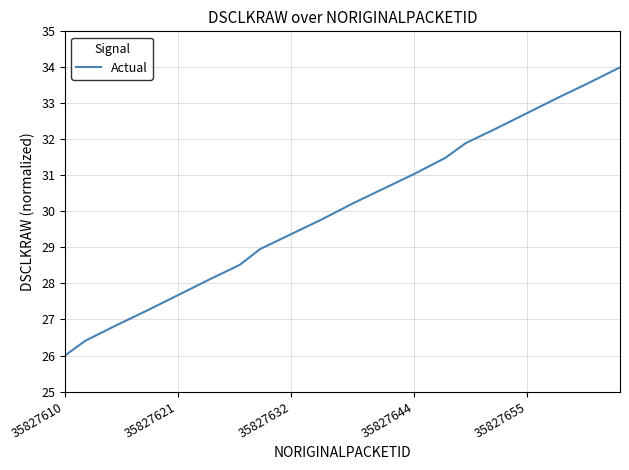

Does the chart display data point markers on the line(s)?

No